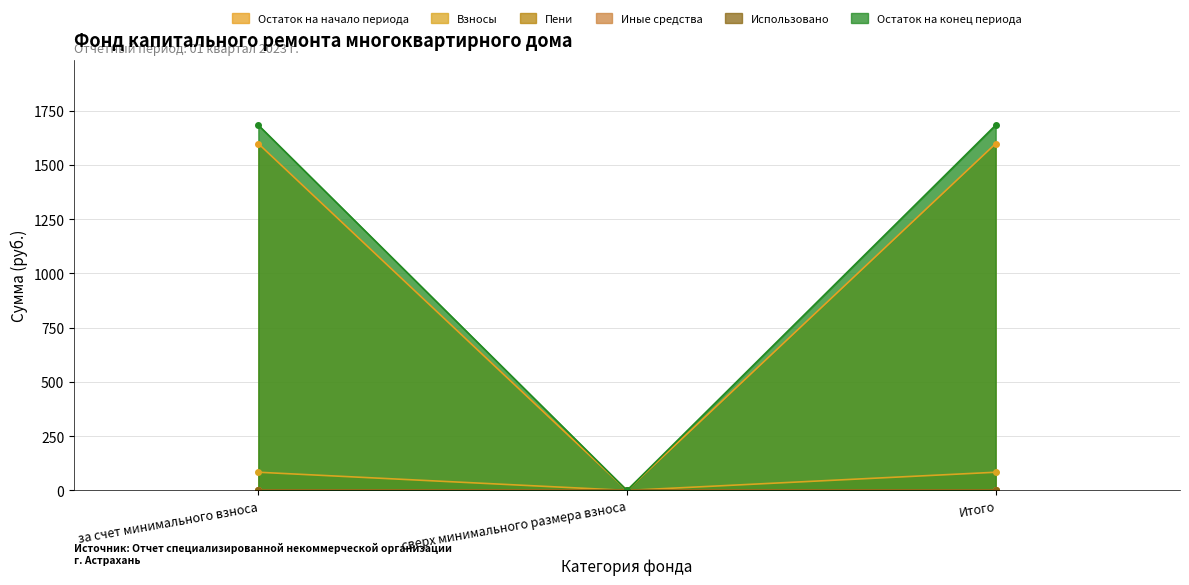

At which label does Пени first exceed 1?

за счет минимального взноса